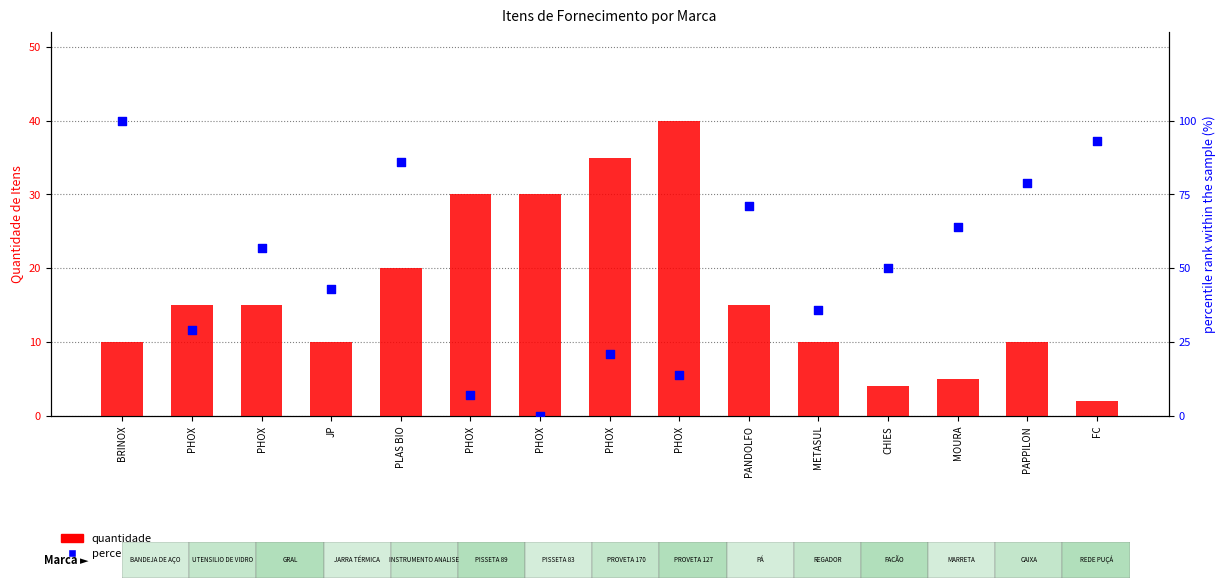

Which series reaches the minimum Y coordinate?

percentile rank within the sample